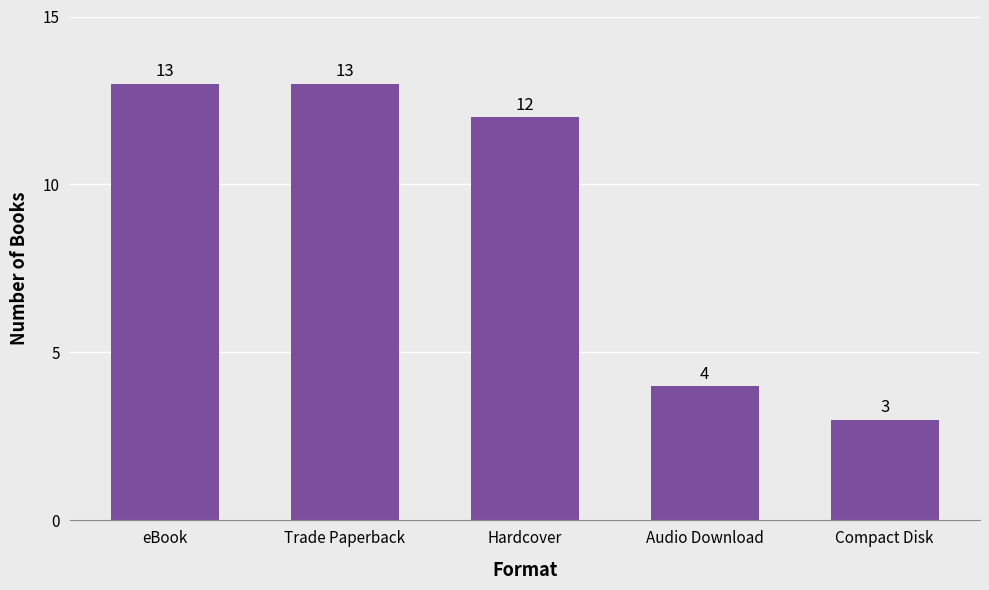

What is the sum of the values at Compact Disk and Audio Download?

7